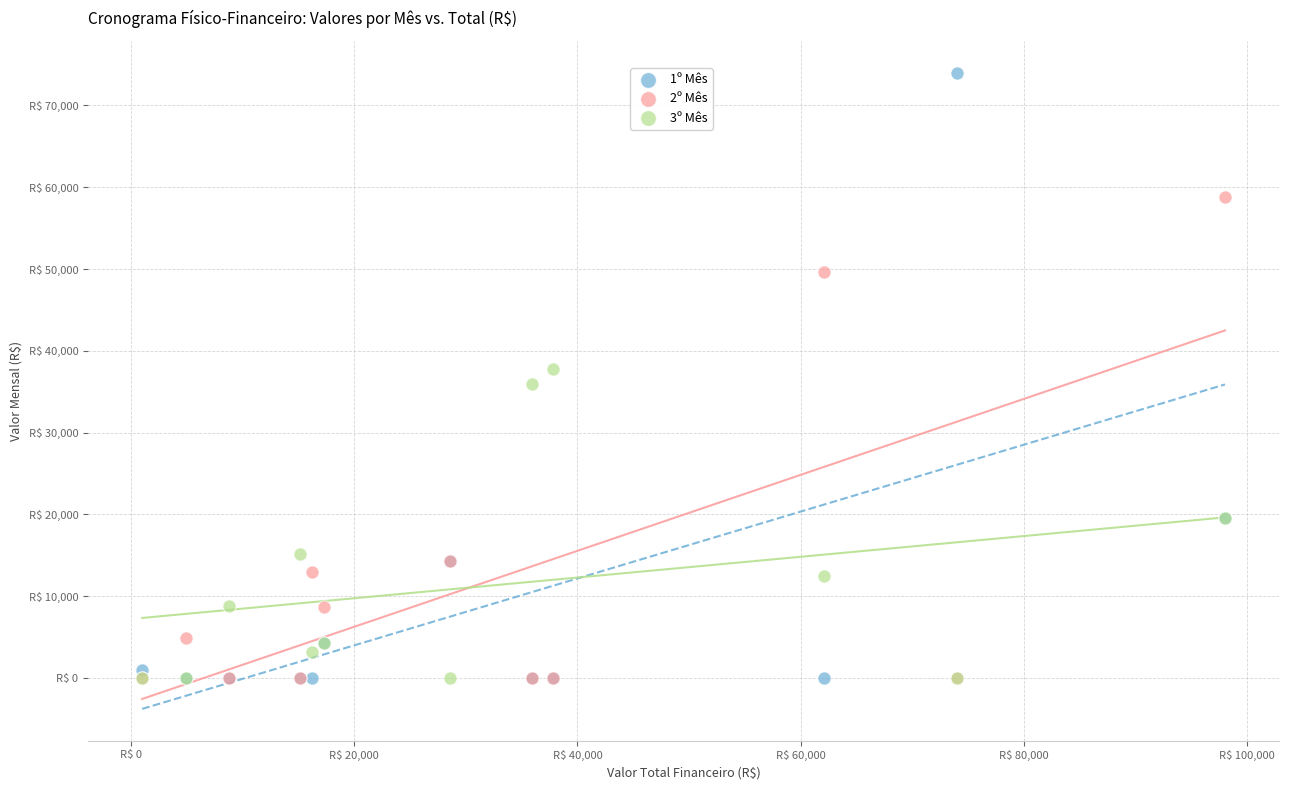

What are all the series names shown in the legend?

1º Mês, 2º Mês, 3º Mês